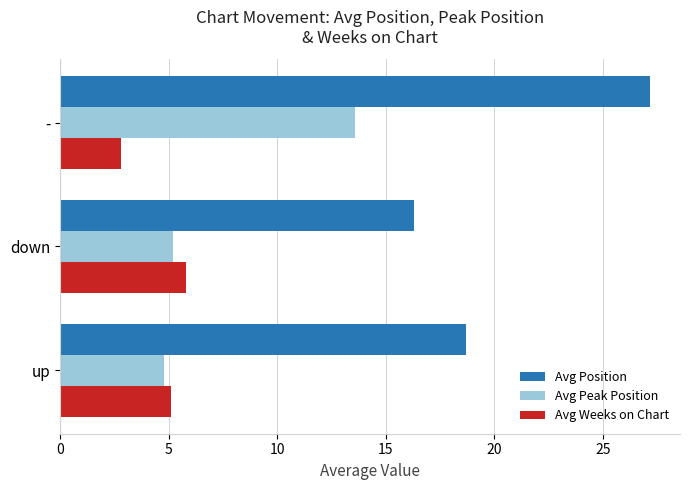

How many values in the Avg Peak Position series are below 5?

1